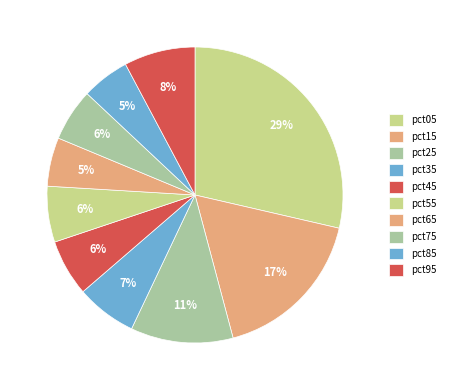

Which slice is the largest?

pct05